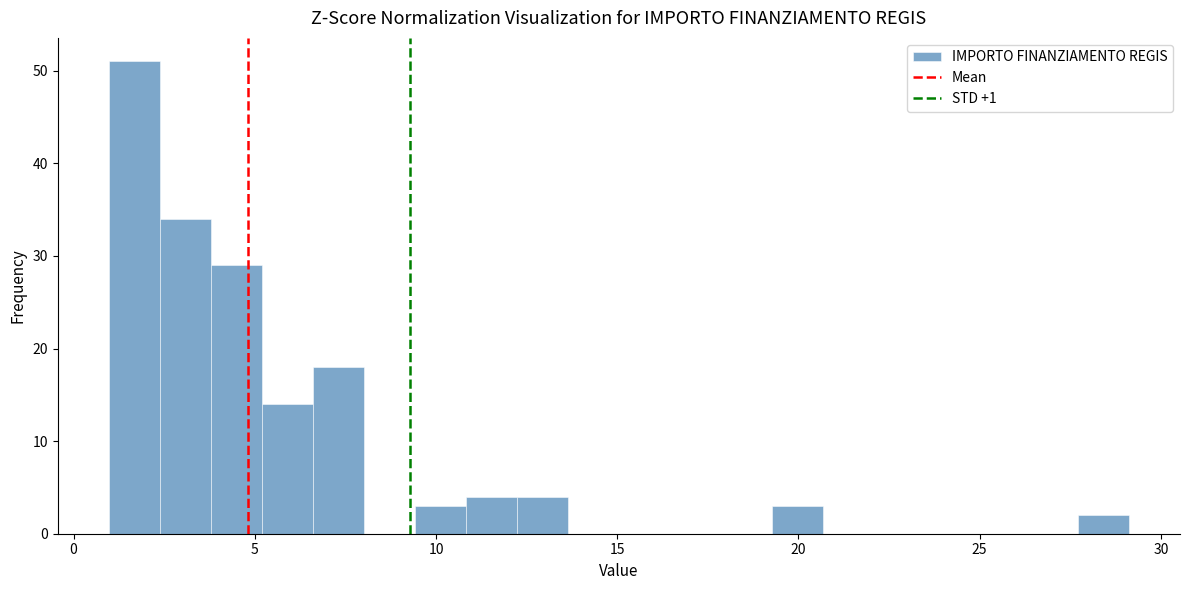

Read against the x-axis, roughly where is the centre of the tallest bar?

1.5